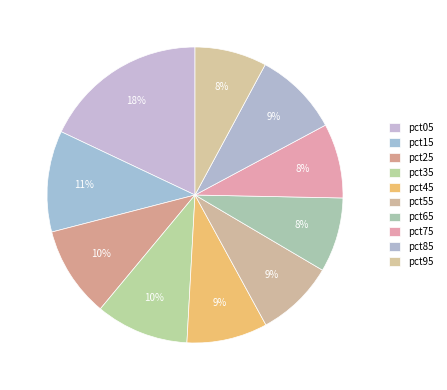

Does any single category account for the majority?

No